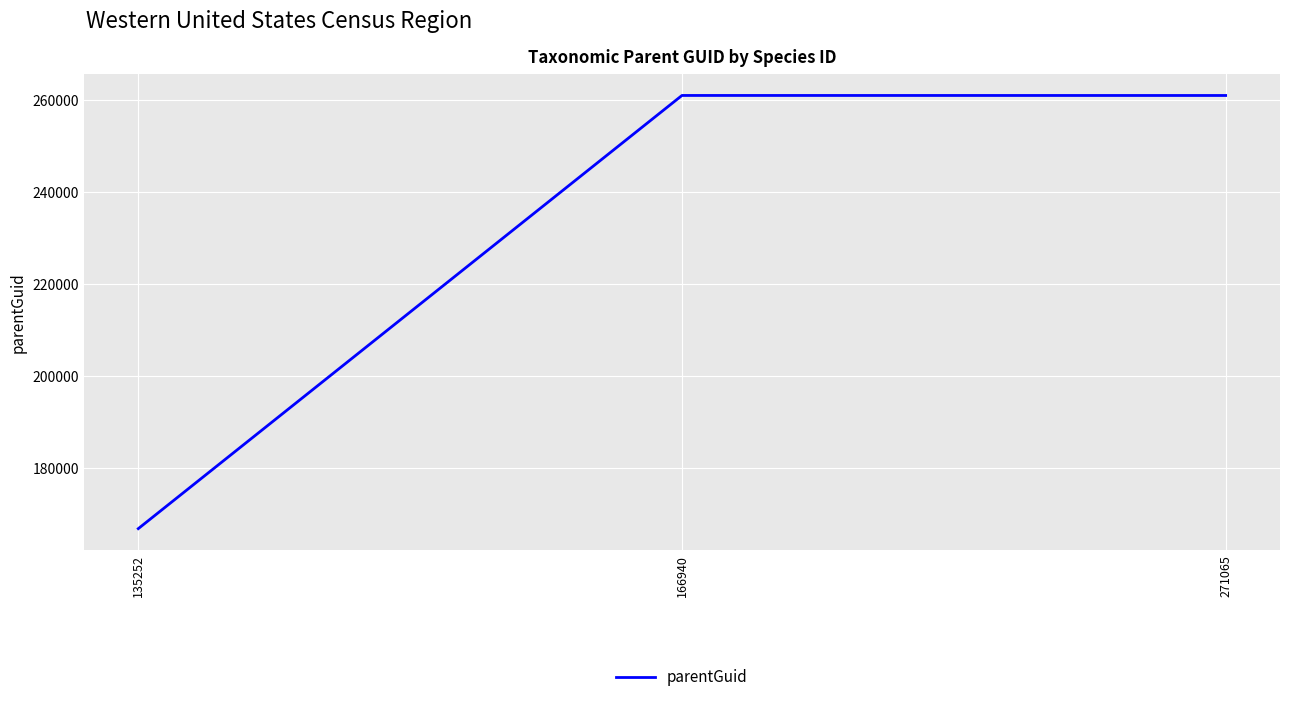

What is the ratio of the value at 166940 to the value at 135252?

1.6